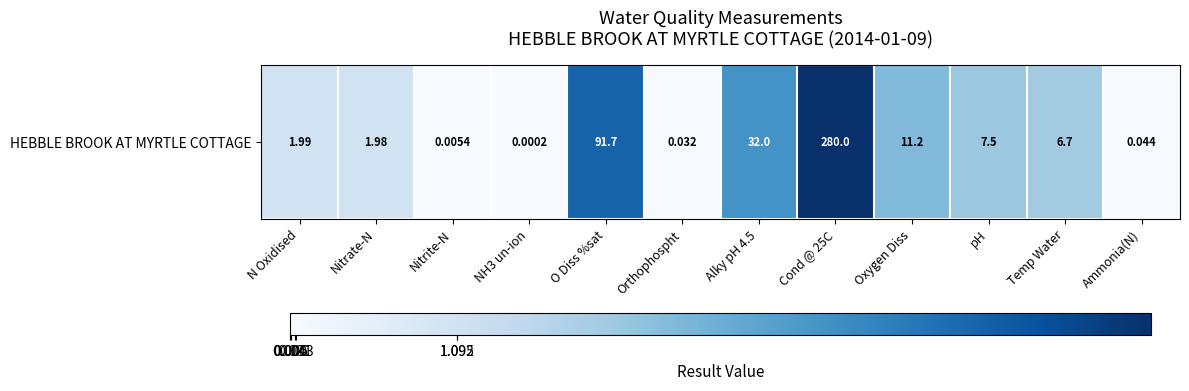

What is the difference between the maximum and second lowest values?

5.6